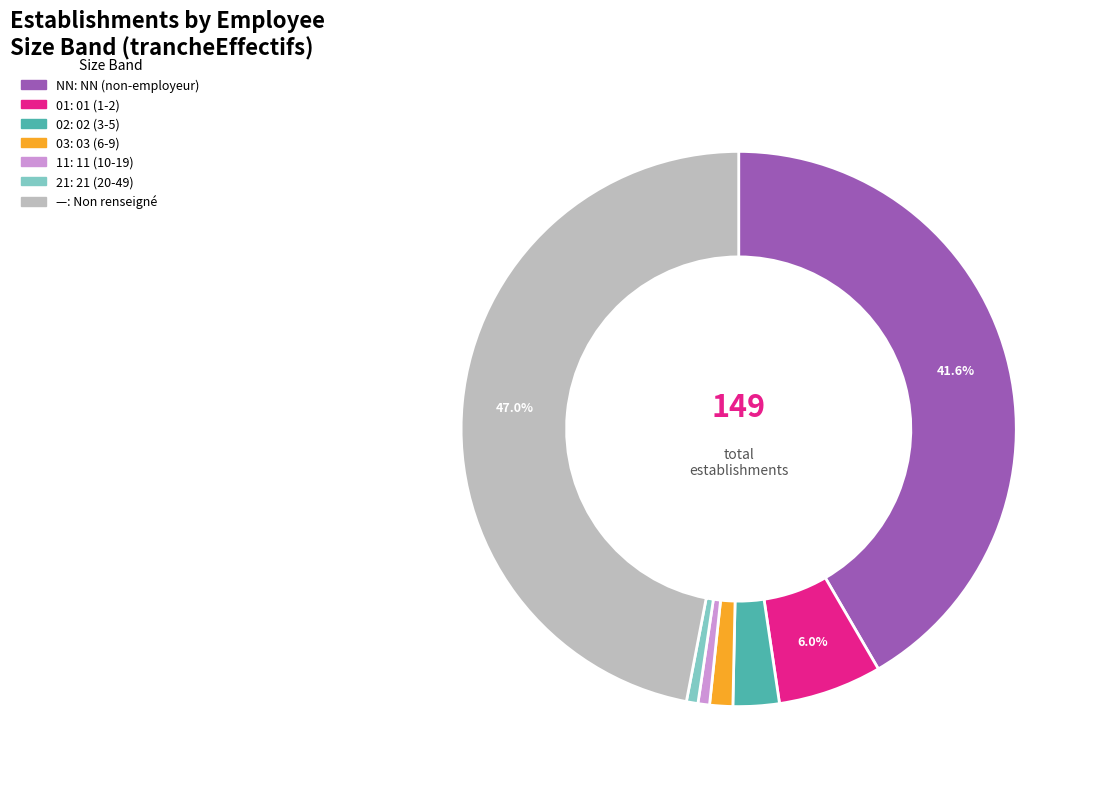

How many slices are in this pie chart?

7